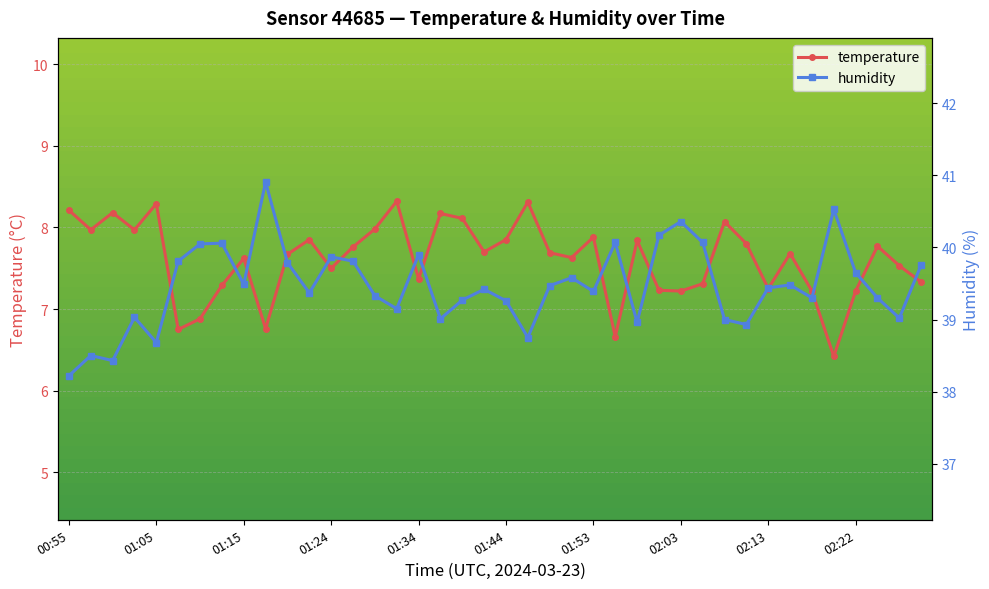

What is the highest value of the temperature series?

8.3